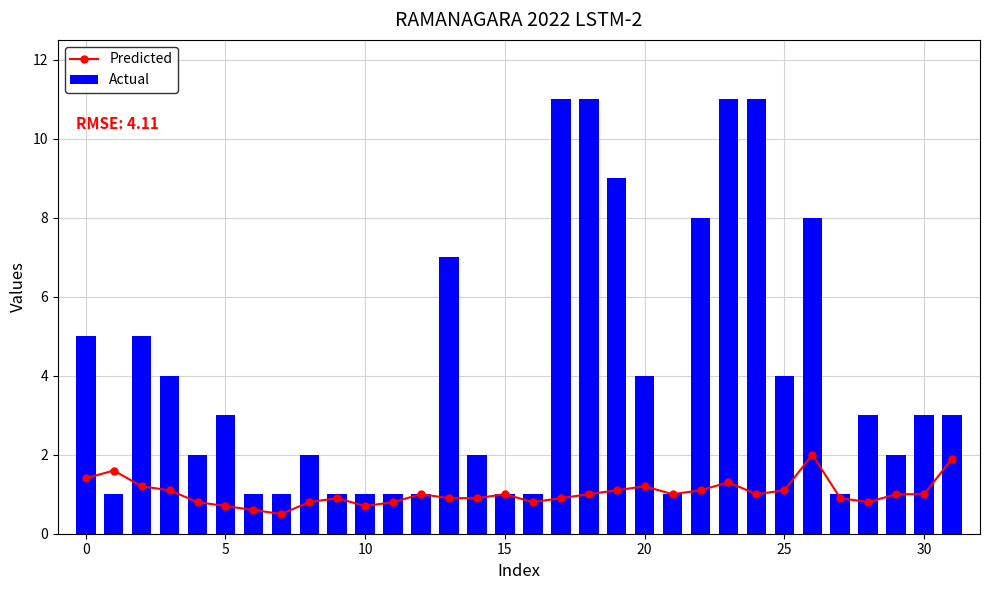

Which series changed the most between 0 and 29?

Actual